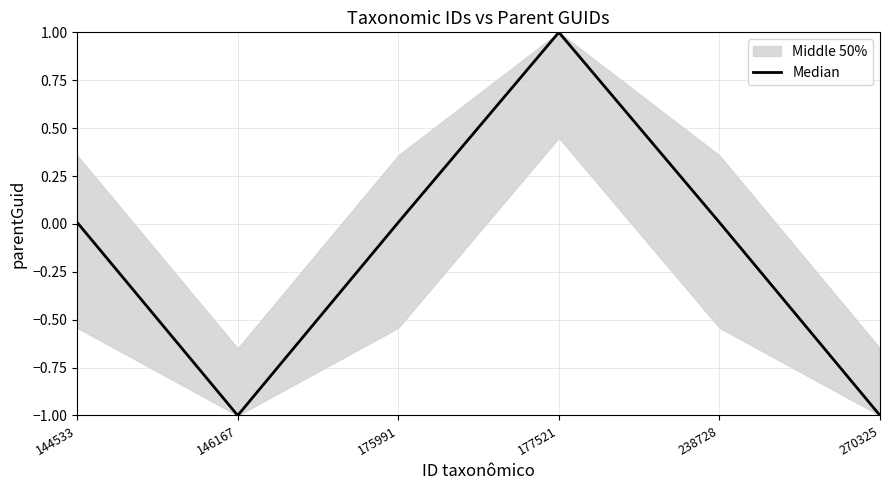

What is the difference between the maximum and second lowest values?

2.0